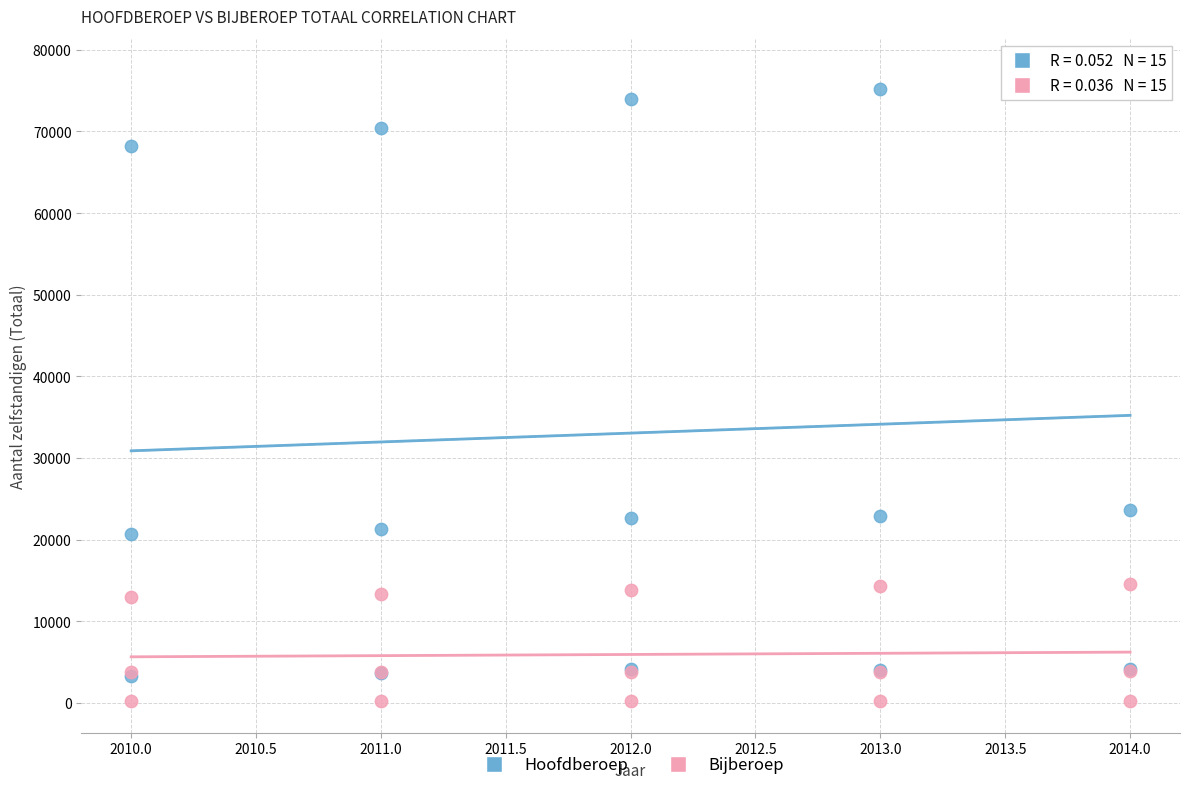

What are all the series names shown in the legend?

Hoofdberoep, Bijberoep